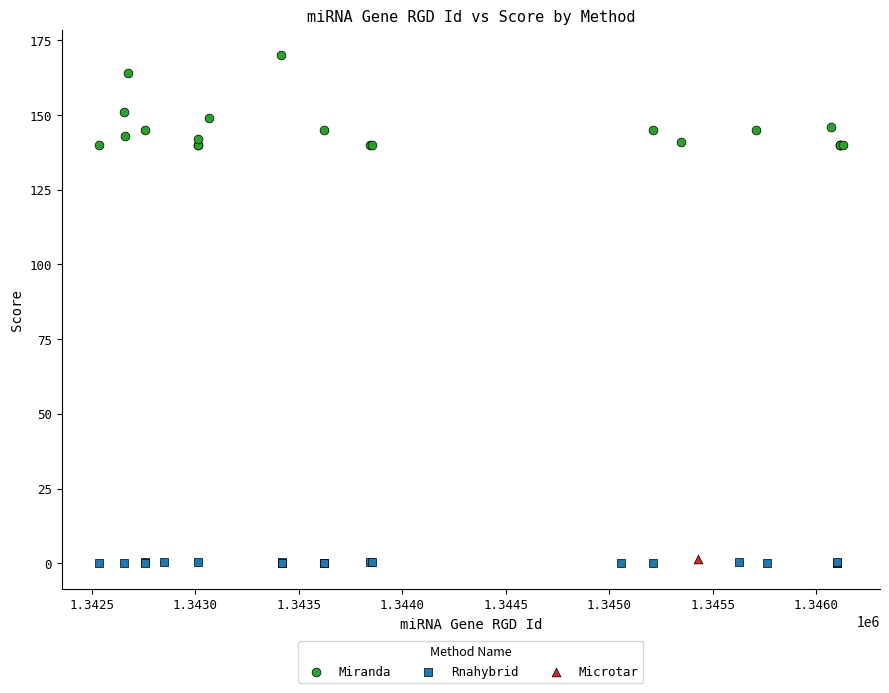

What are all the series names shown in the legend?

Miranda, Rnahybrid, Microtar